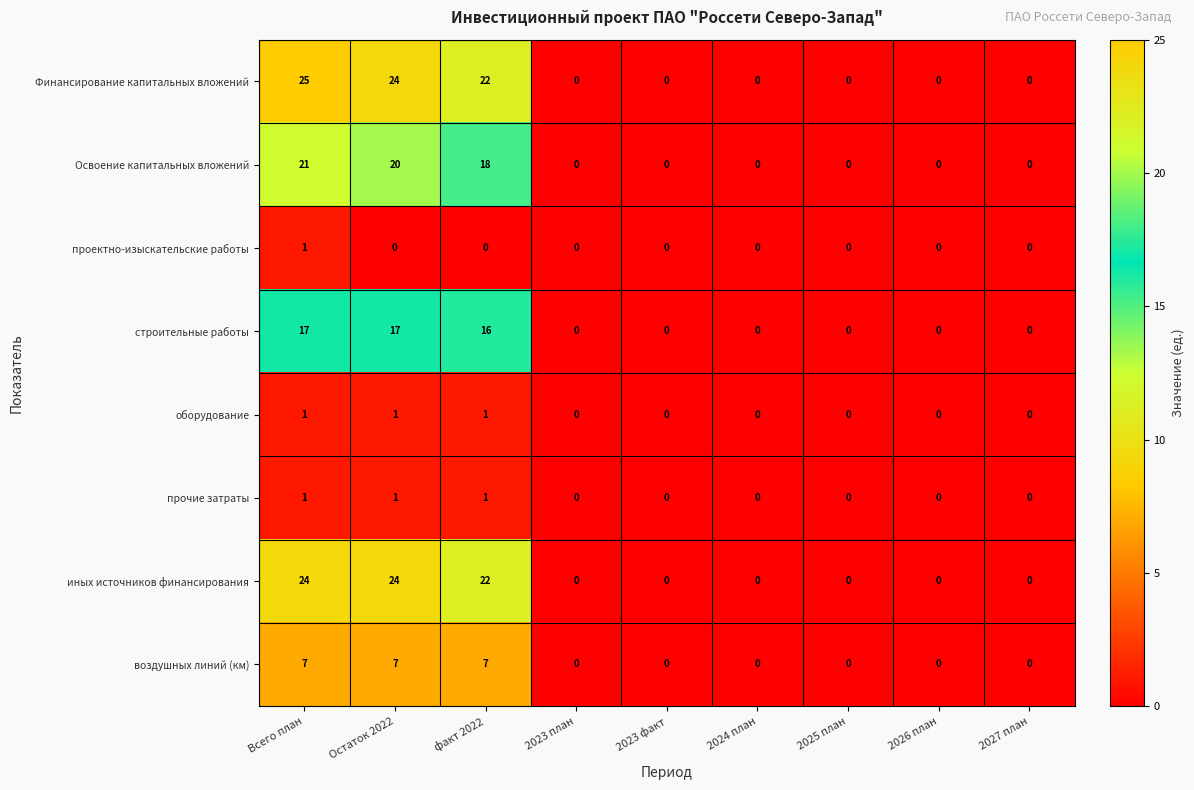

What is the greatest value displayed?

25